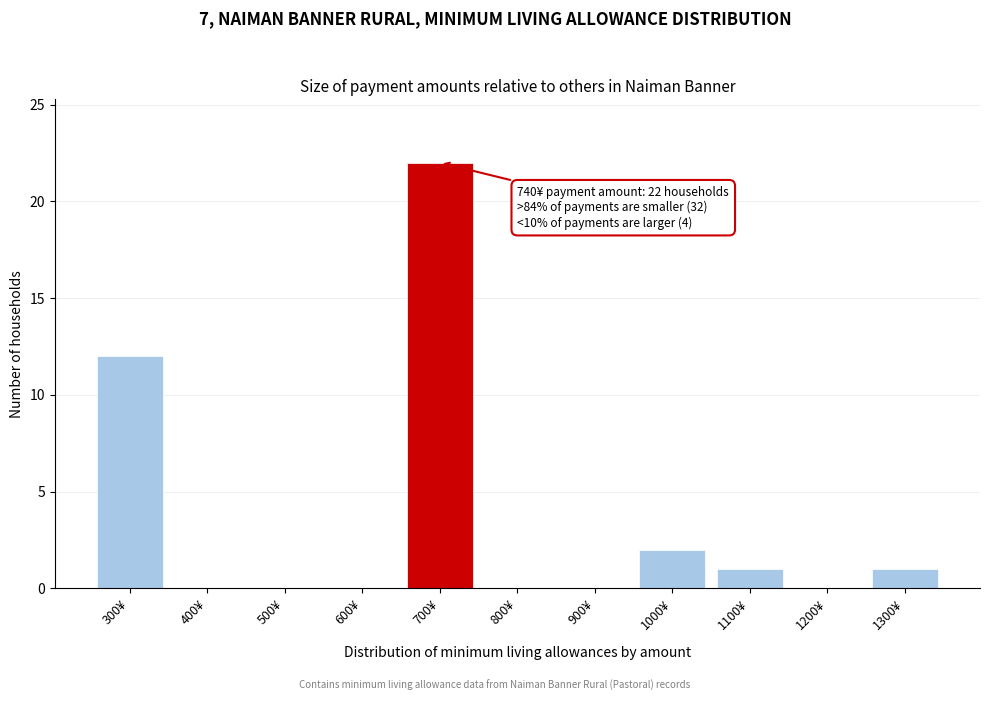

Reading left to right, list all the values displayed in this chart.

300¥=12	400¥=0	500¥=0	600¥=0	700¥=22	800¥=0	900¥=0	1000¥=2	1100¥=1	1200¥=0	1300¥=1